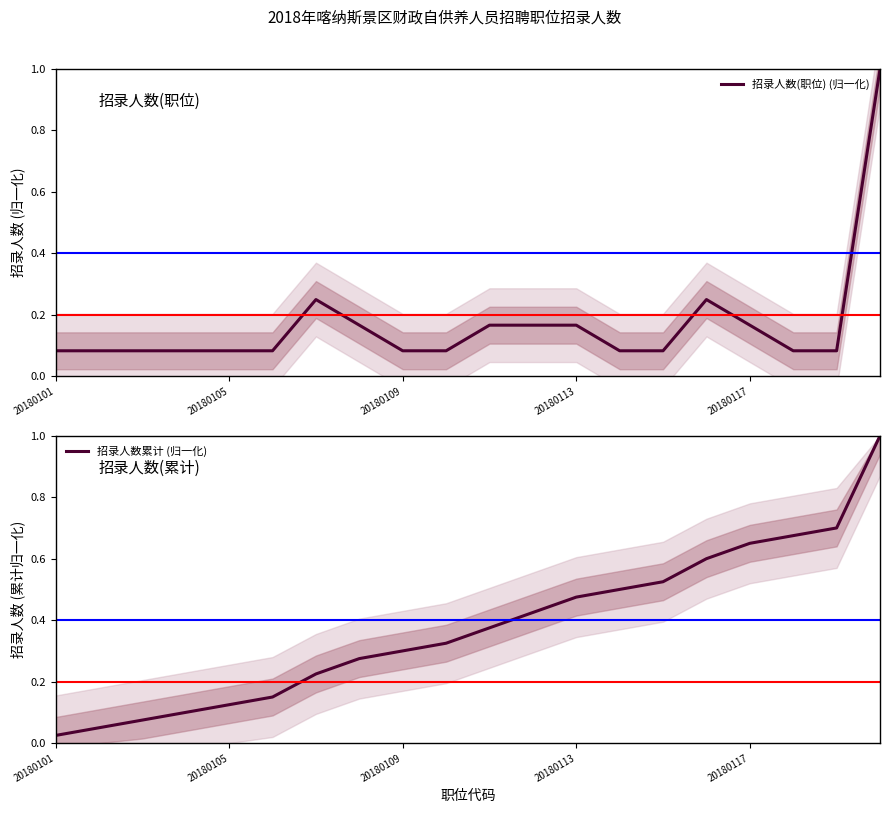

What is the average value of the 招录人数(职位) (归一化) series?

0.2